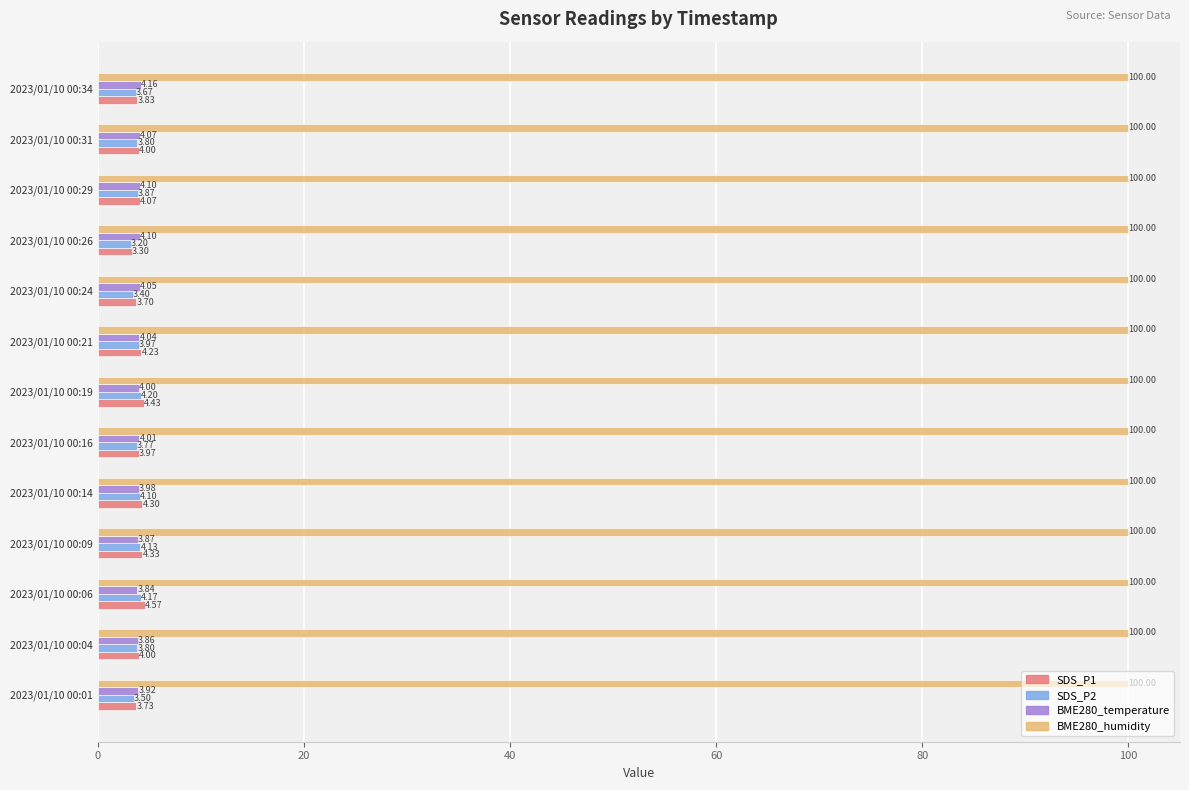

Which series has the widest spread of values?

SDS_P1